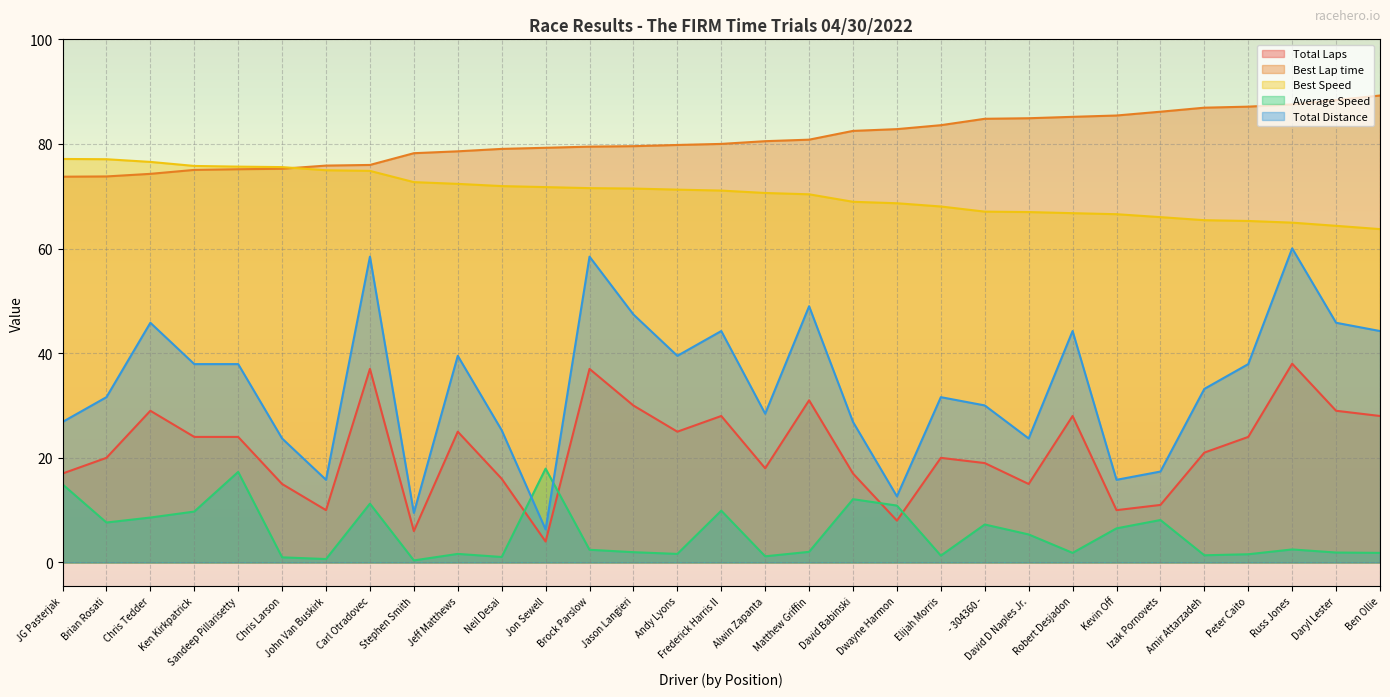

What is the average value of the Best Lap time series?

80.9